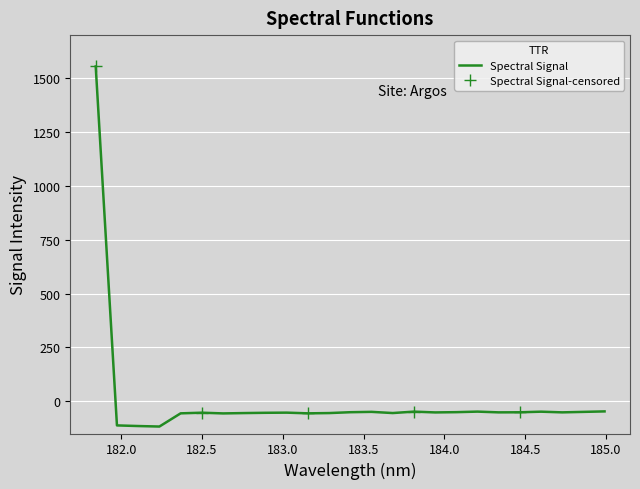

What is the label of the 11th point from the left?

183.15513622